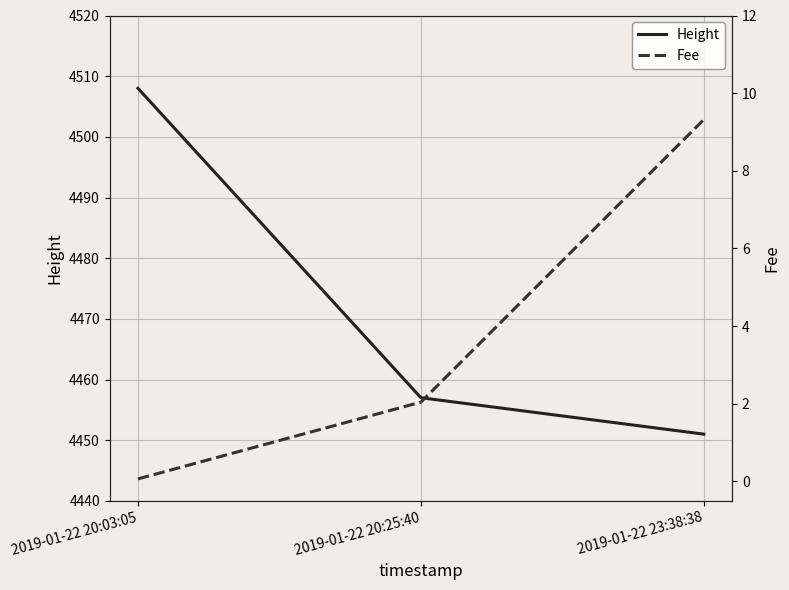

At which category is the sum across all series the highest?

2019-01-22 20:03:05